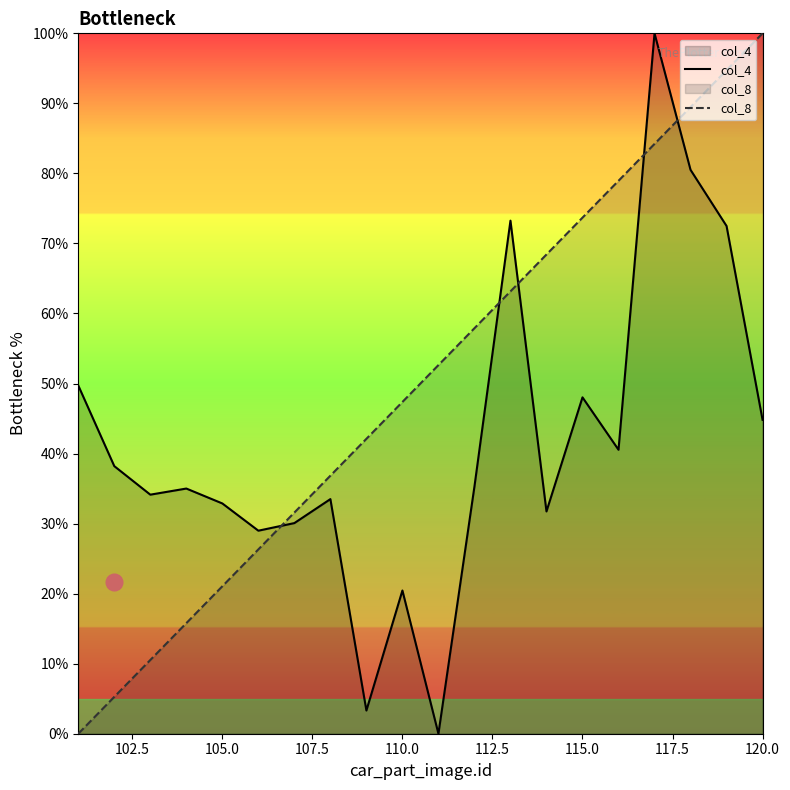

True or false: col_8 has more than 2 points higher than both neighbors.

False